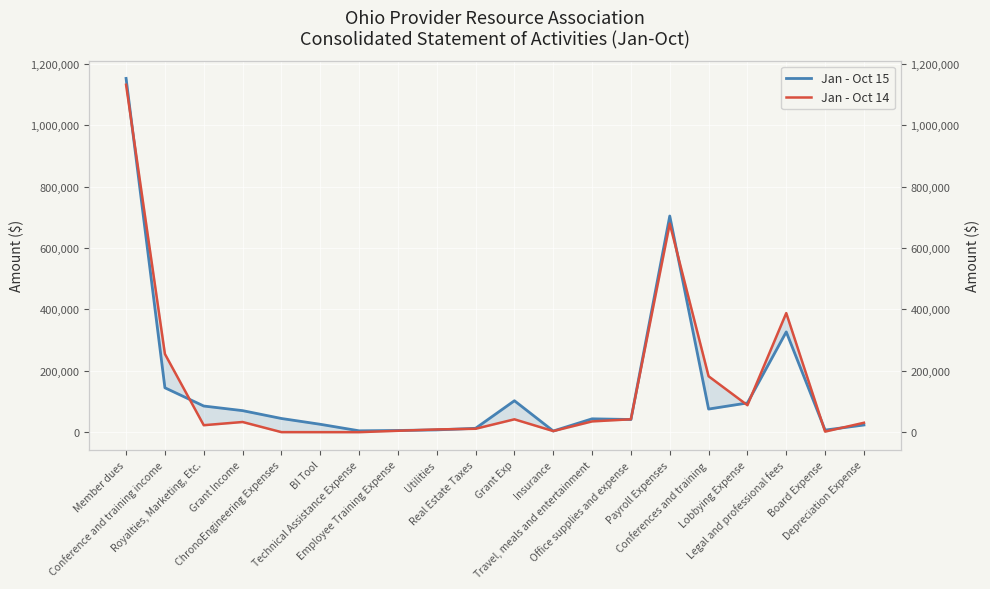

Where do Jan - Oct 15 and Jan - Oct 14 first cross each other?

Member dues and Conference and training income